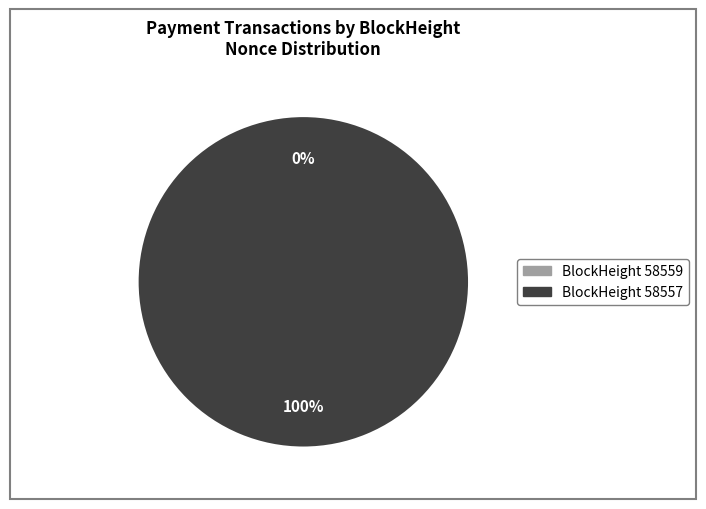

Does 58557 represent more than half of the total?

Yes